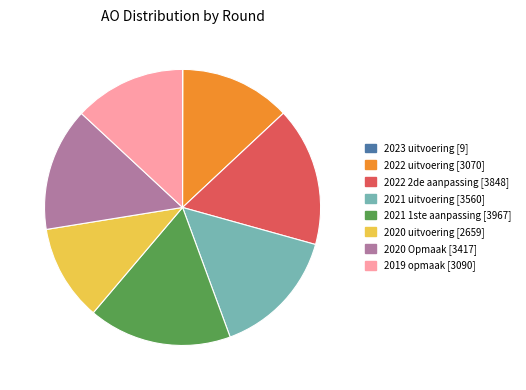

Does 2019 opmaak represent more than half of the total?

No